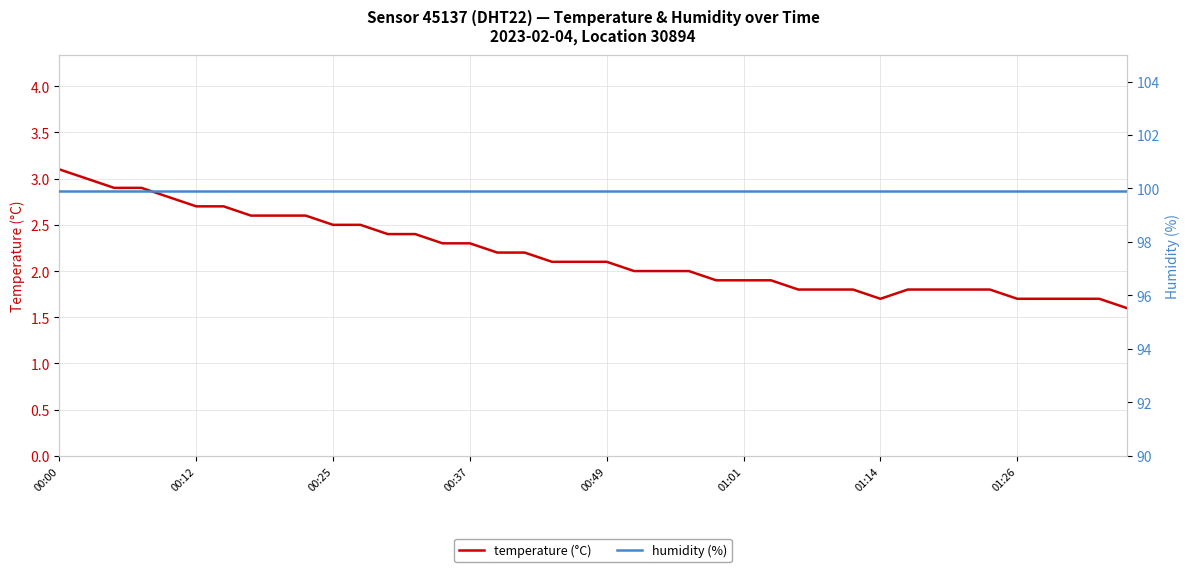

Which series changed the most between 23 and 37?

temperature (°C)